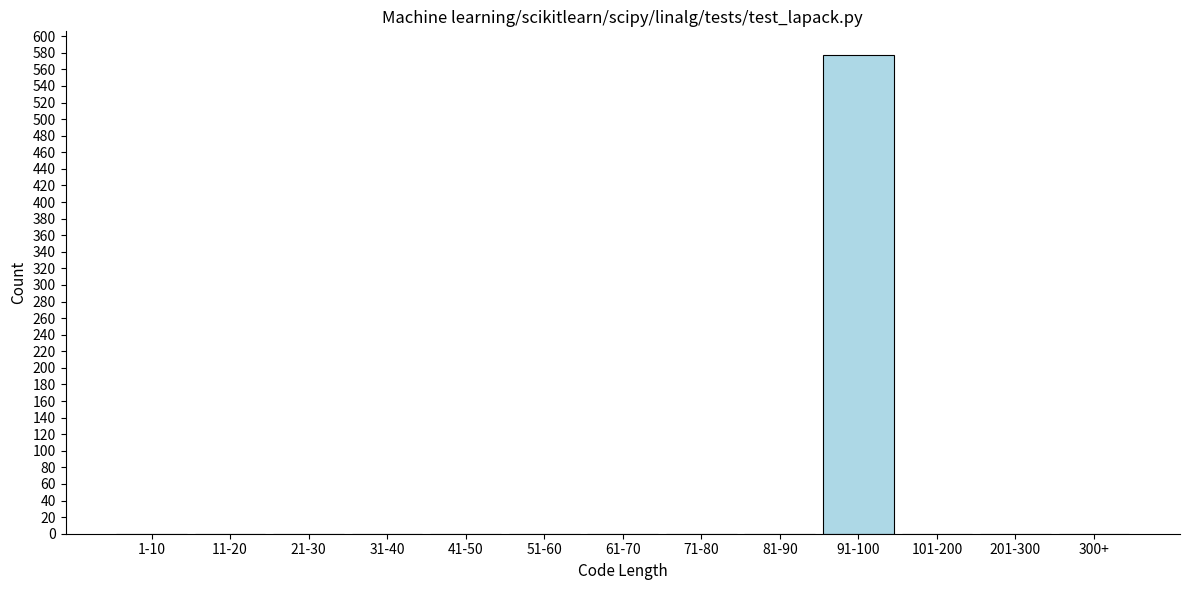

Reading right to left, extract all data points from this chart.

300+=0	201-300=0	101-200=0	91-100=577	81-90=0	71-80=0	61-70=0	51-60=0	41-50=0	31-40=0	21-30=0	11-20=0	1-10=0